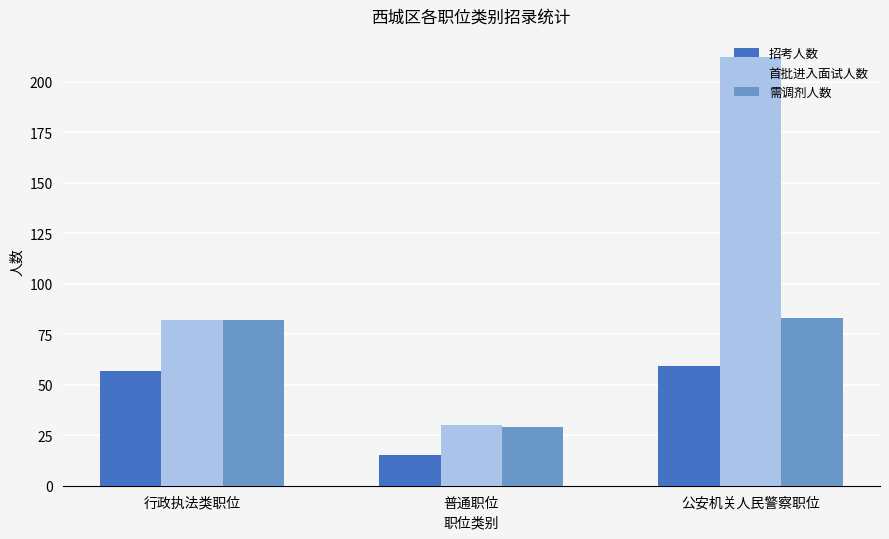

What is the label of the 3rd bar from the right?

行政执法类职位